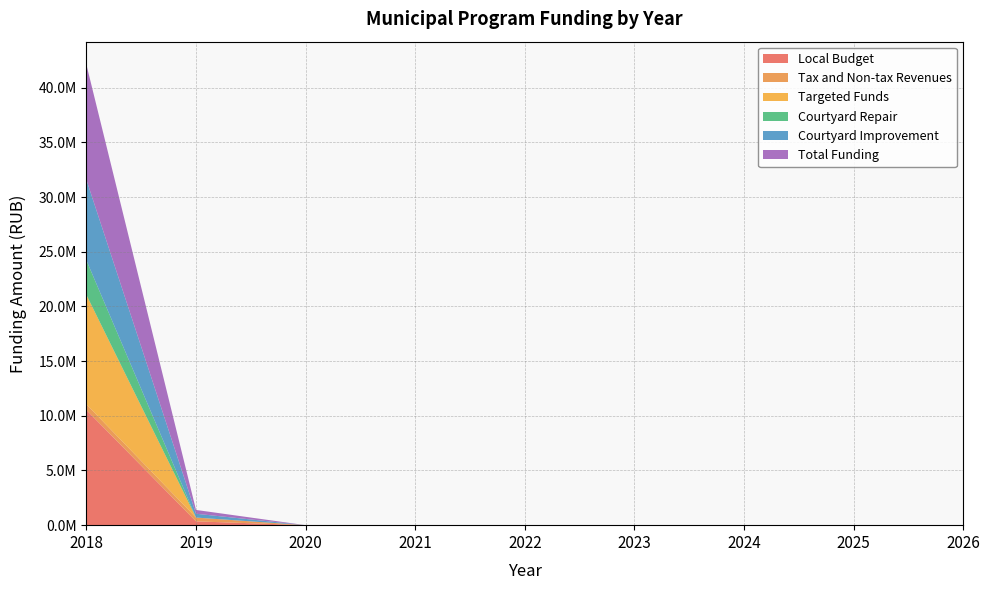

Reading left to right, what are all the values shown in this chart?

Local Budget: 2018=10526315.8	2019=348007.3	2020=0.0	2021=0.0	2022=0.0	2023=0.0	2024=0.0	2025=0.0	2026=0.0
Tax and Non-tax Revenues: 2018=526315.8	2019=348007.3	2020=0.0	2021=0.0	2022=0.0	2023=0.0	2024=0.0	2025=0.0	2026=0.0
Targeted Funds: 2018=10000000.0	2019=0.0	2020=0.0	2021=0.0	2022=0.0	2023=0.0	2024=0.0	2025=0.0	2026=0.0
Courtyard Repair: 2018=3157894.7	2019=0.0	2020=0.0	2021=0.0	2022=0.0	2023=0.0	2024=0.0	2025=0.0	2026=0.0
Courtyard Improvement: 2018=7368421.1	2019=348007.3	2020=0.0	2021=0.0	2022=0.0	2023=0.0	2024=0.0	2025=0.0	2026=0.0
Total Funding: 2018=10526315.8	2019=348007.3	2020=0.0	2021=0.0	2022=0.0	2023=0.0	2024=0.0	2025=0.0	2026=0.0